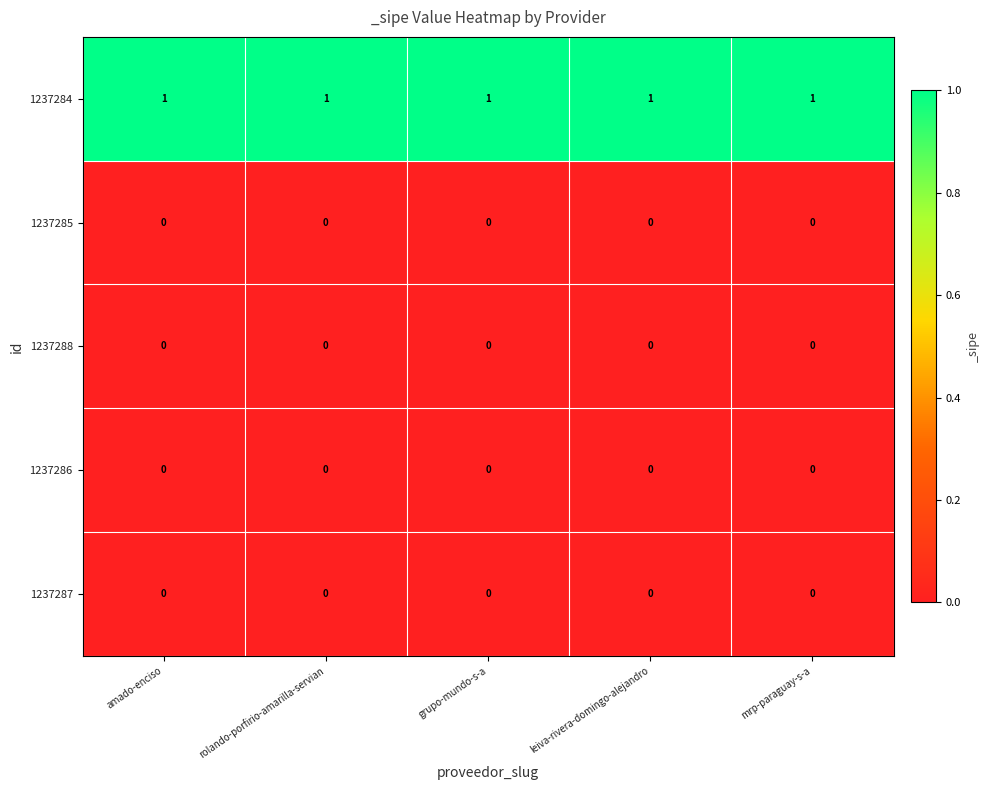

Is it true that 1237287 equals 0 at amado-enciso?

True